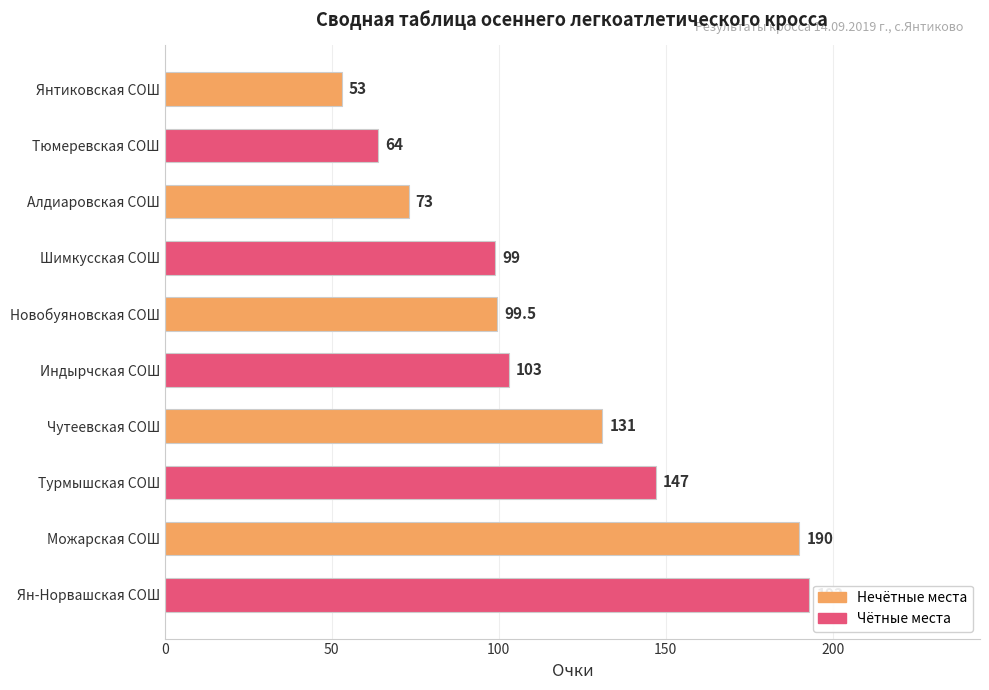

Approximately how many times larger is the value at Турмышская СОШ compared to Янтиковская СОШ?

2.8